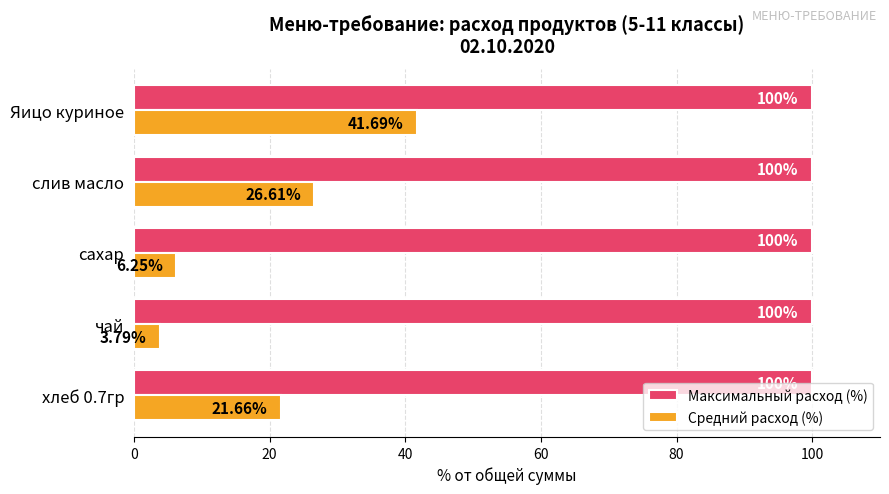

What is the sum of all Средний расход (%) values?

100.0